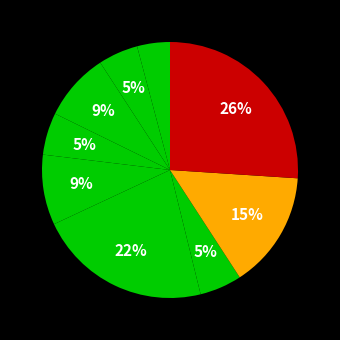

Count the number of slices in the pie.

9